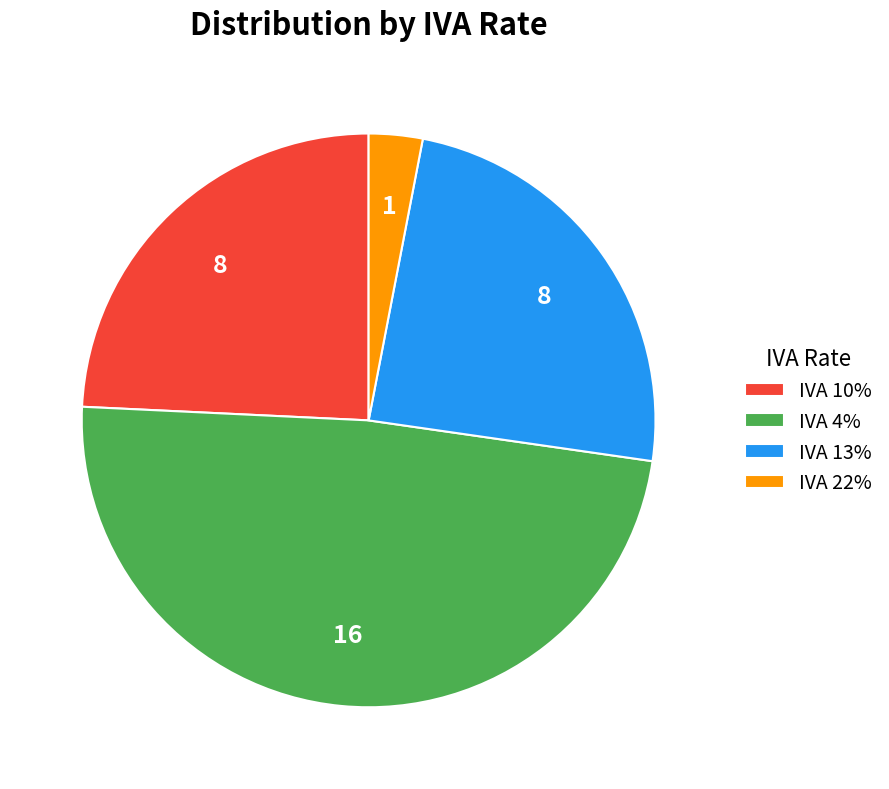

Between IVA 10% and IVA 22%, which is larger?

IVA 10%